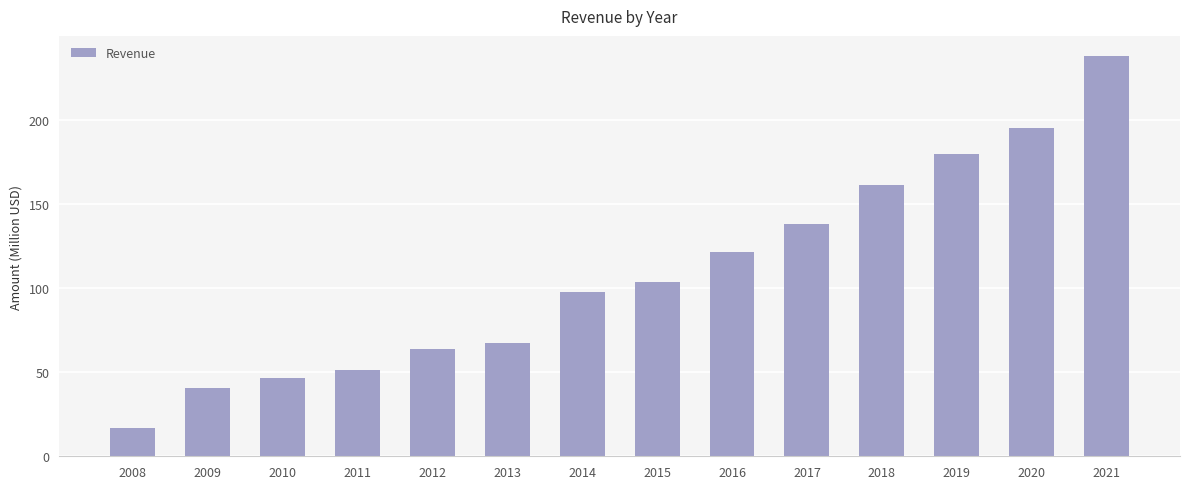

List the labels in order of value, largest first.

2021, 2020, 2019, 2018, 2017, 2016, 2015, 2014, 2013, 2012, 2011, 2010, 2009, 2008